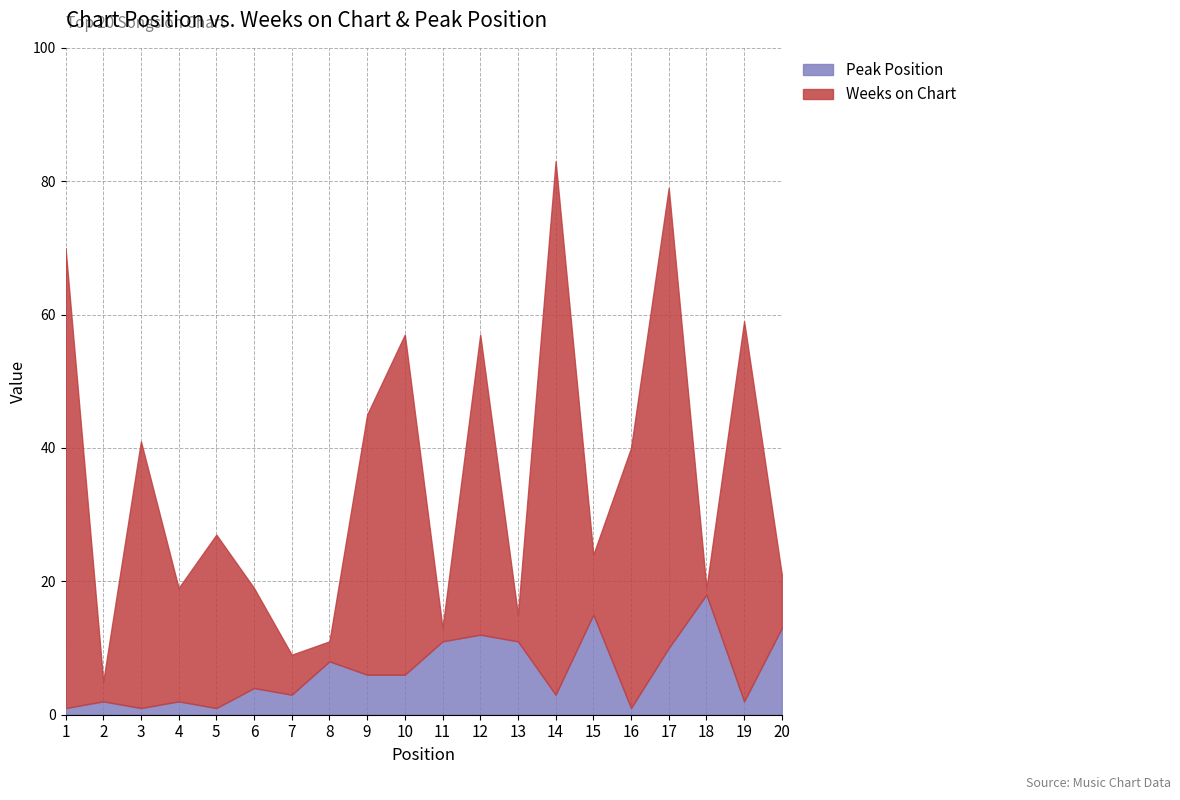

Between 8 and 14, which series saw the biggest shift?

Weeks on Chart